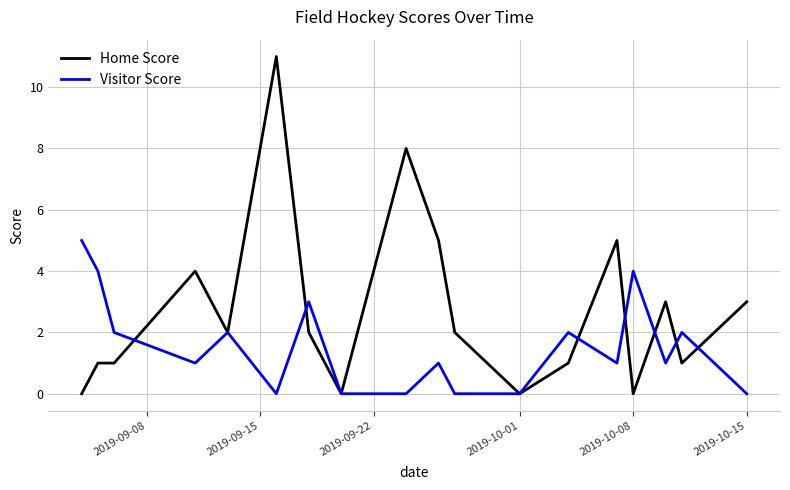

What is the maximum value for Visitor Score?

5